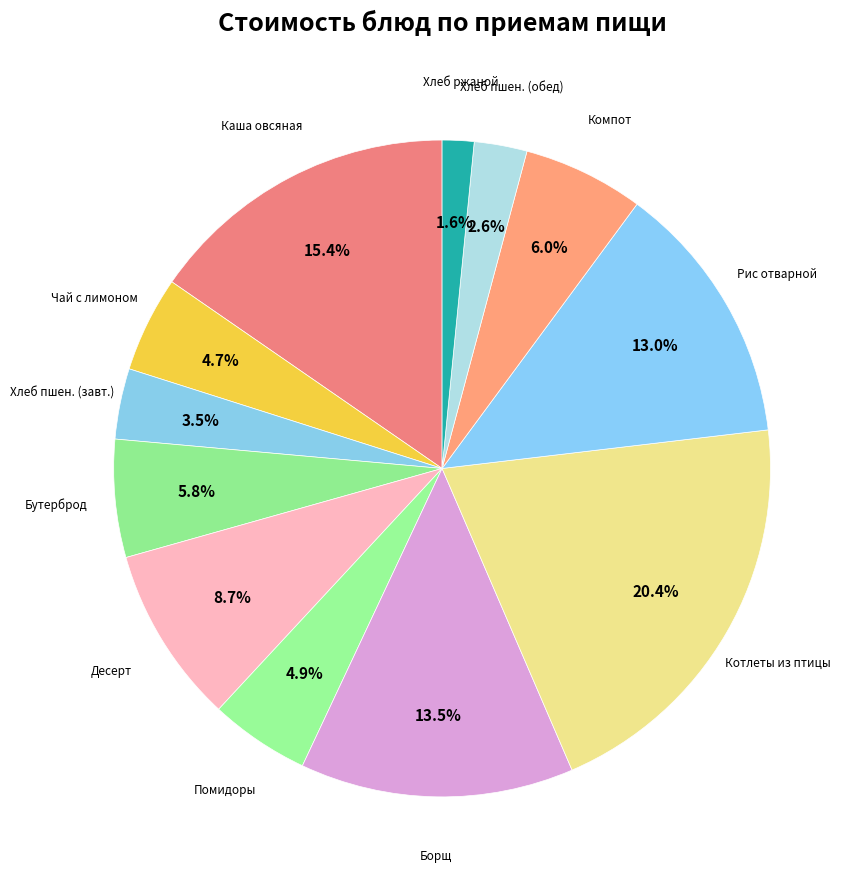

Is there a majority slice in this chart?

No